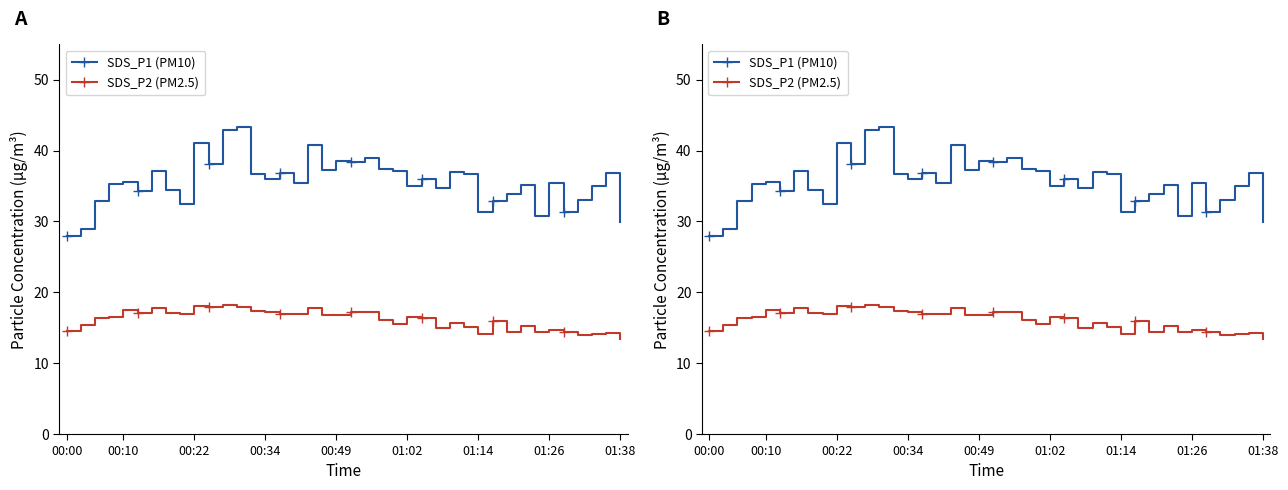

Does the chart have visible grid lines?

No